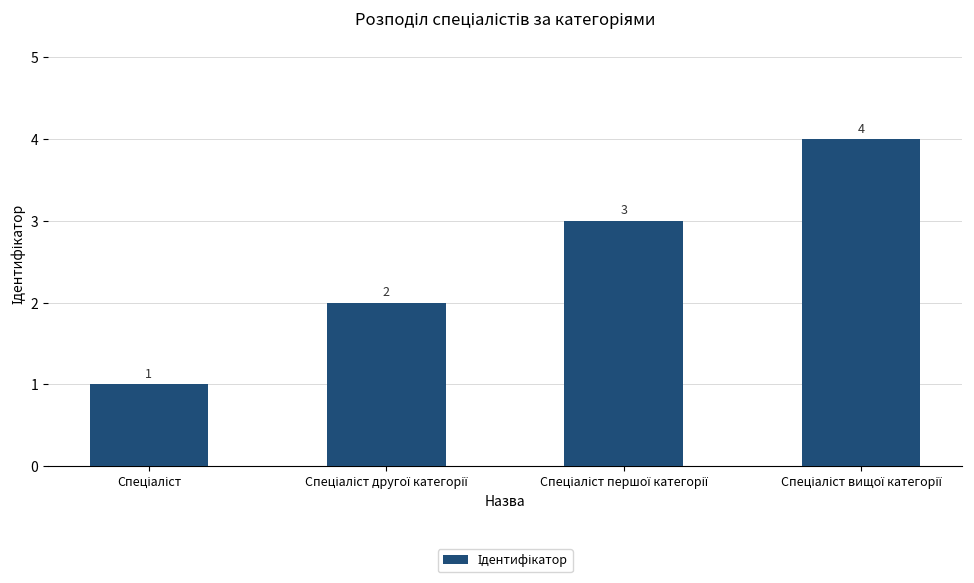

What is the greatest value displayed?

4